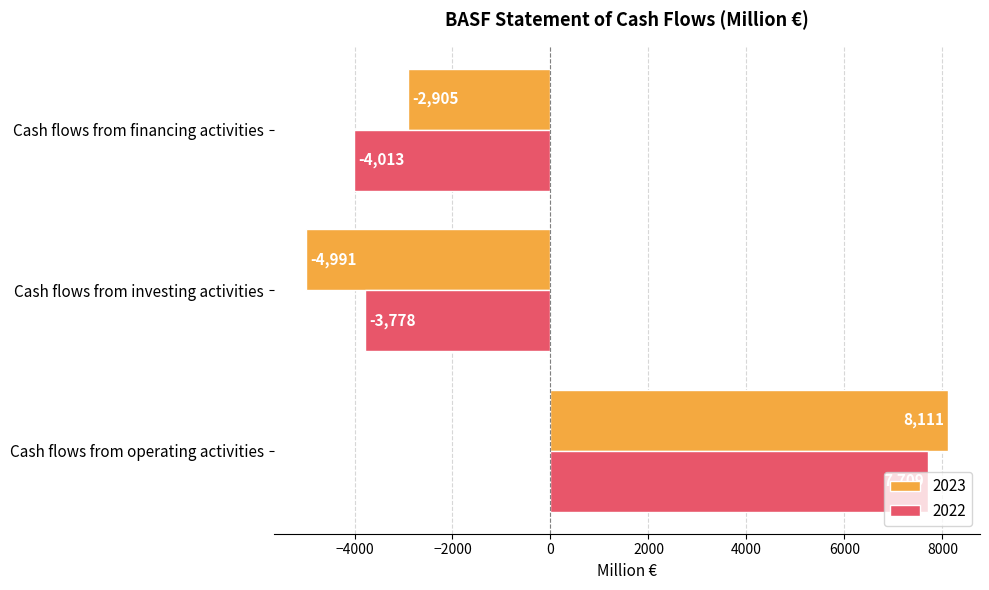

How many values in 2023 are below zero?

2